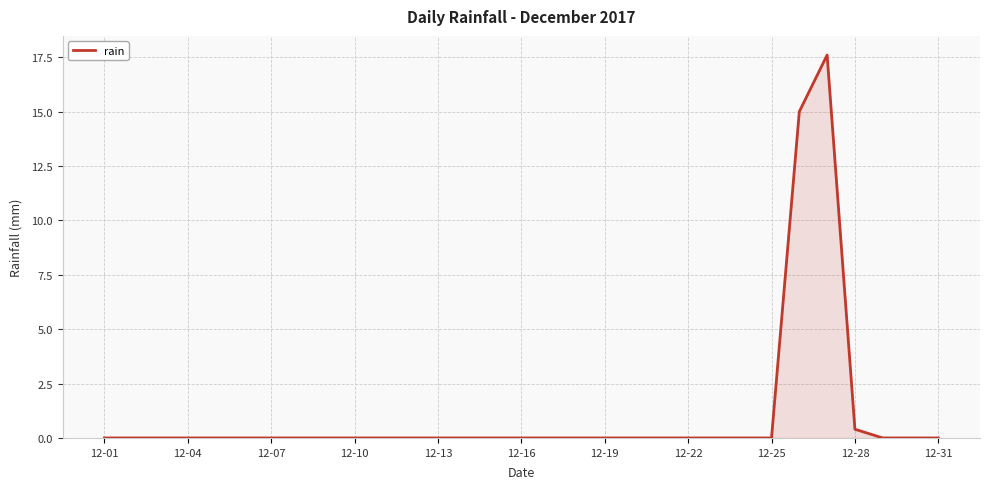

What is the maximum value shown in the chart?

17.6